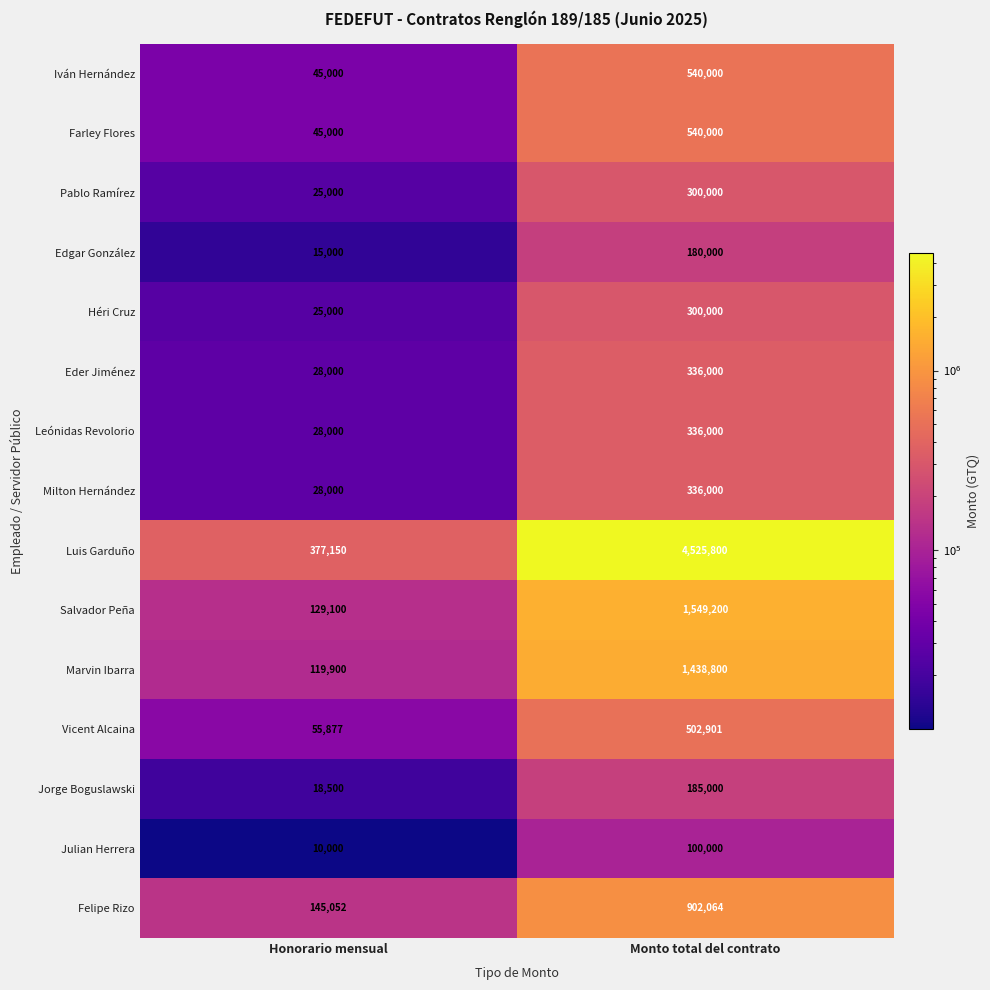

Which label corresponds to the largest value in the chart?

Monto total del contrato